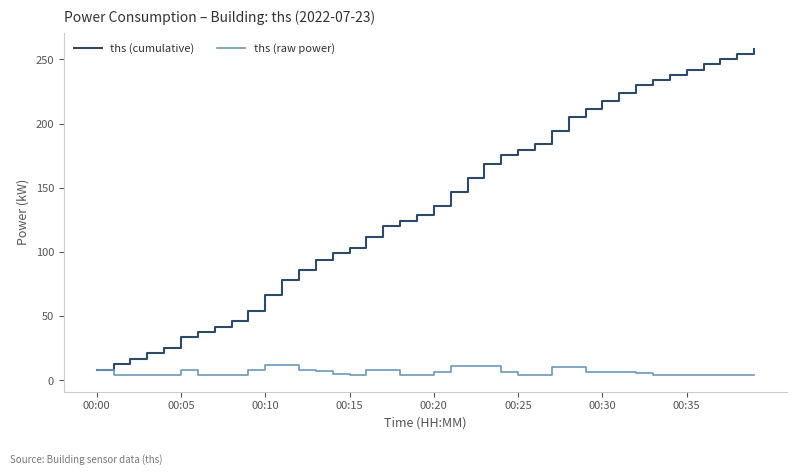

What is the maximum value for ths (raw power)?

12.2